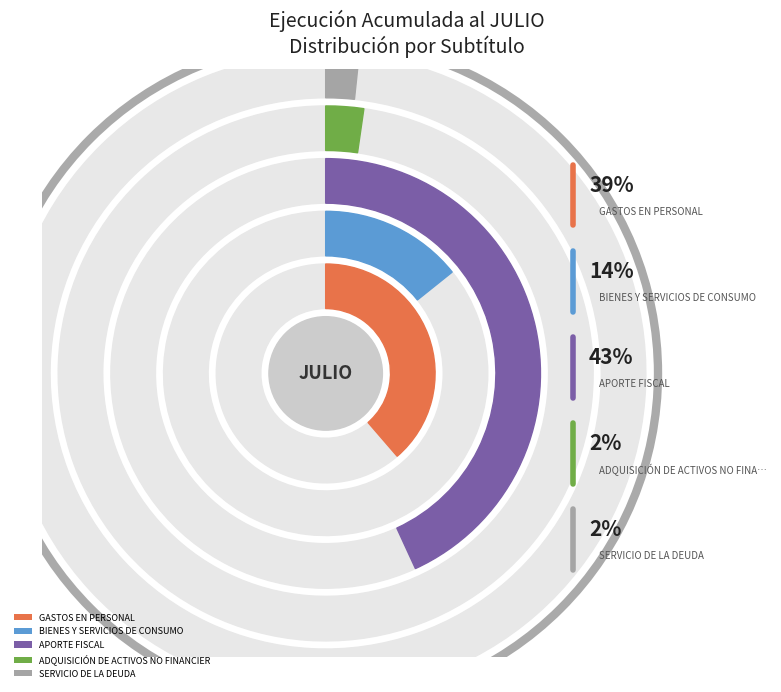

What percentage do APORTE FISCAL and ADQUISICIÓN DE ACTIVOS NO FINANCIEROS together represent?

45.4%